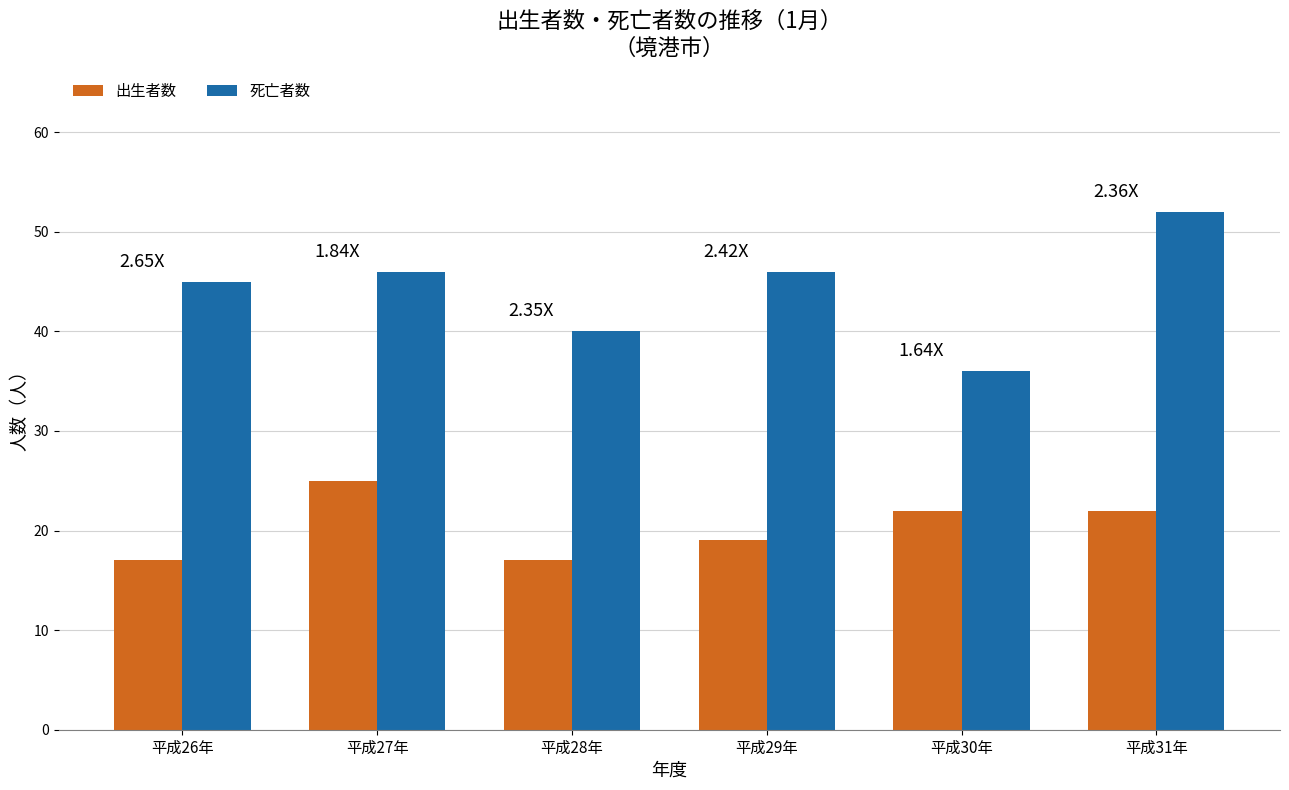

What position from the left is 平成31年?

6